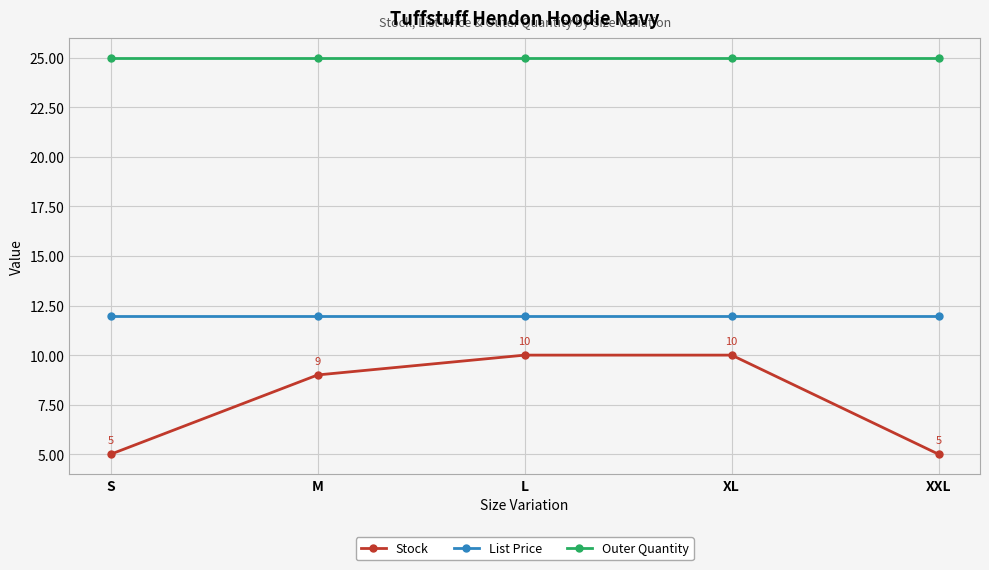

What position from the right is XXL?

1